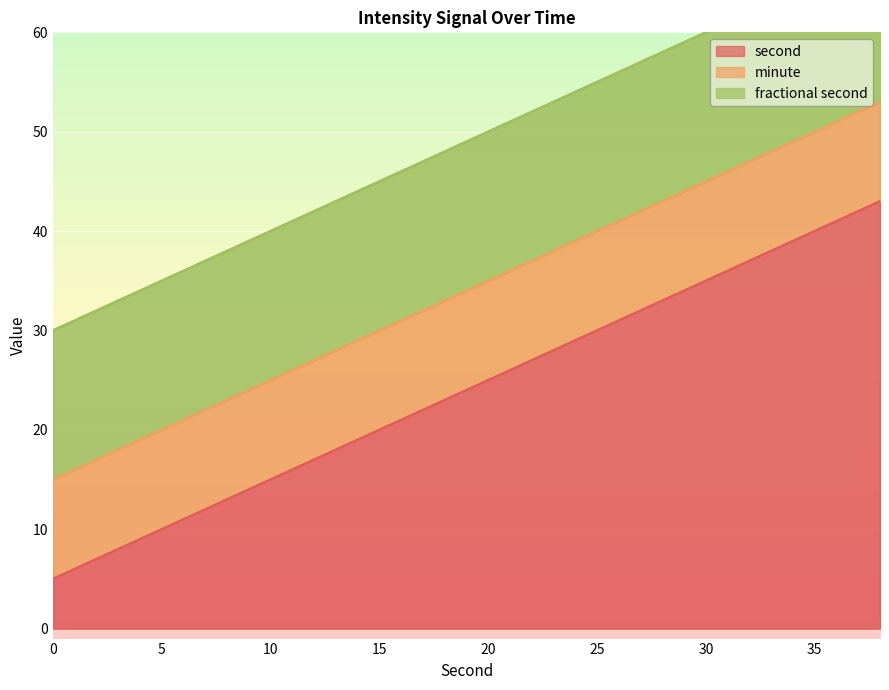

Rank the series by their maximum value, from lowest to highest.

minute, fractional second, second